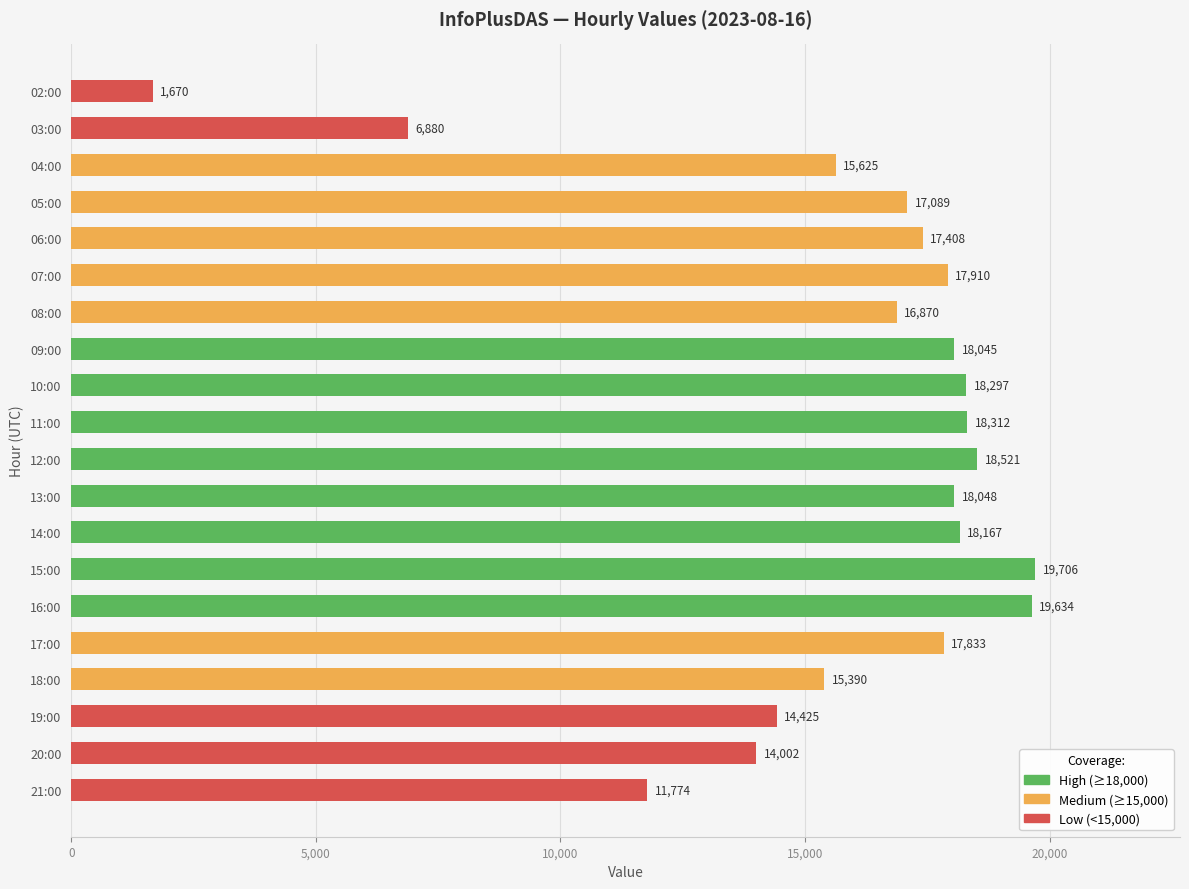

What is the approximate value at 07:00?

17910